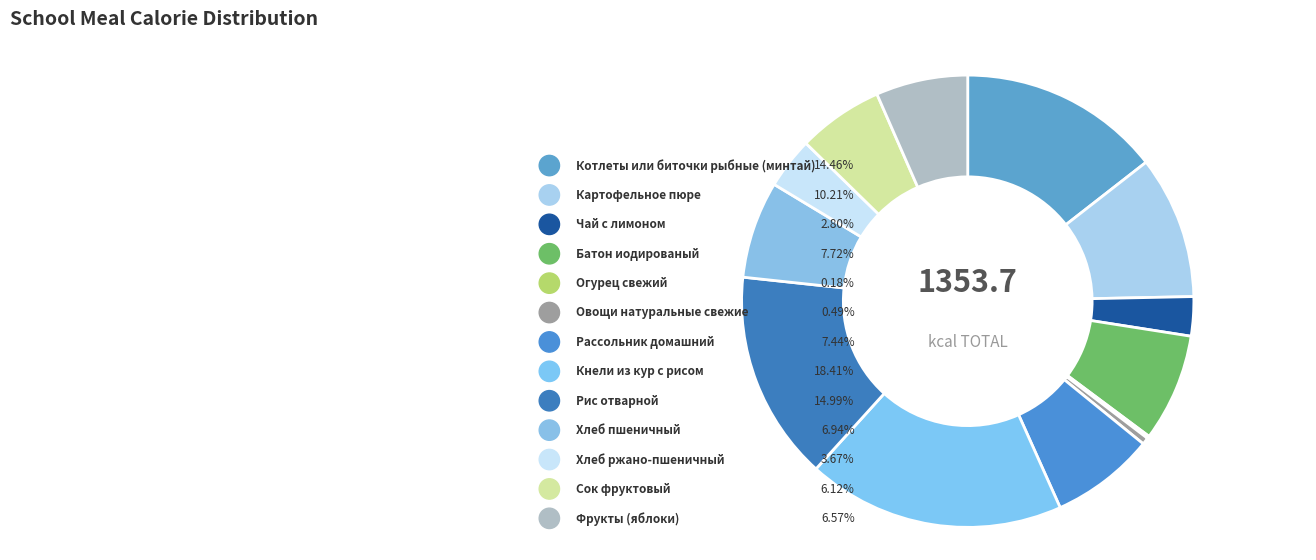

Combined, what portion of the pie is Чай с лимоном and Овощи натуральные свежие?

3.3%